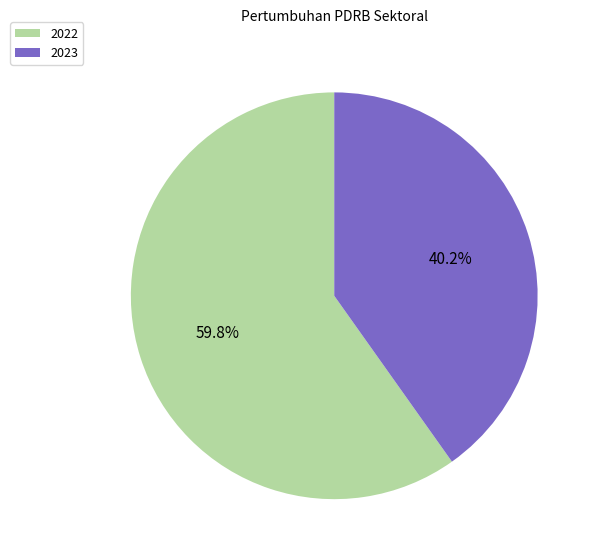

Is it true that 2022 is 72% of the pie?

False